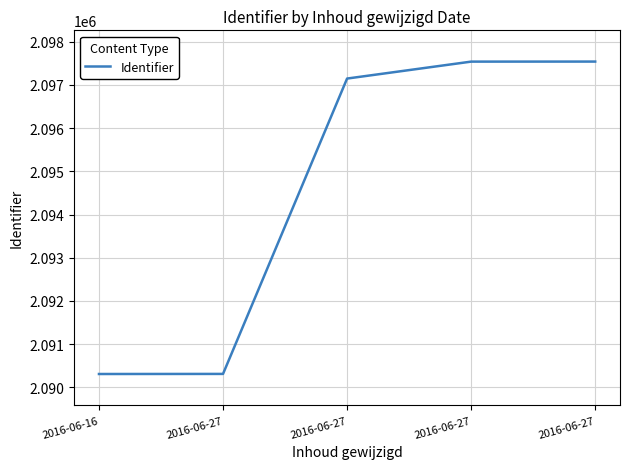

What is the sum of all values?

10472848